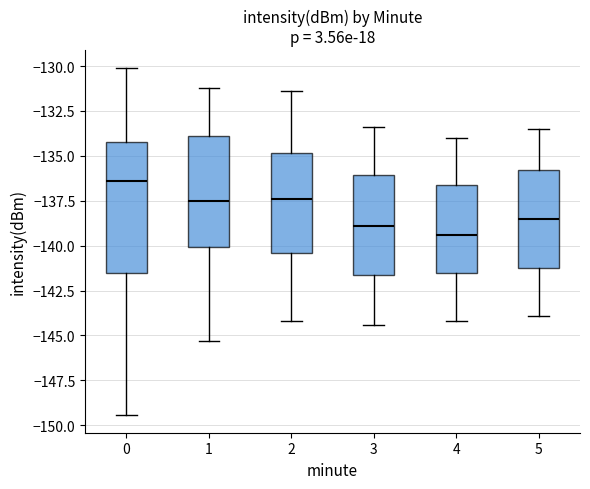

Which box has the highest median line?

0